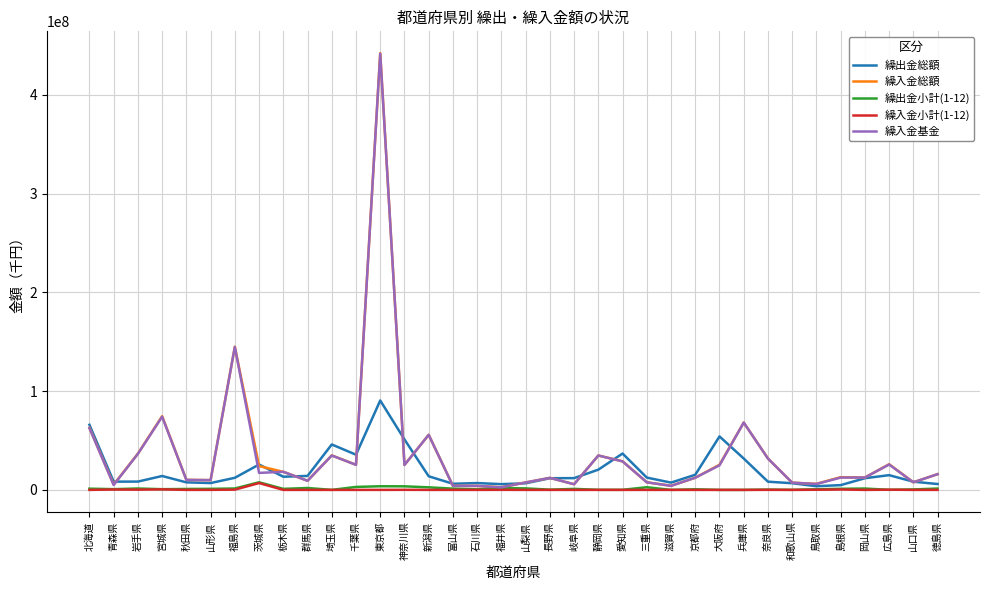

The value of 繰出金総額 at 北海道 is 65904767. True or false?

True